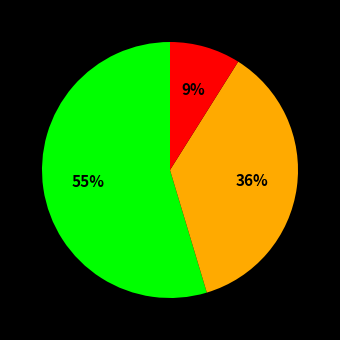

Does any single category account for the majority?

Yes